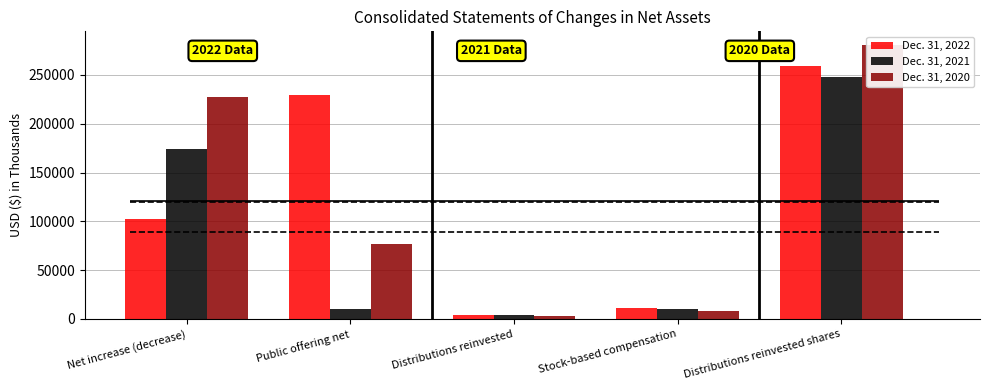

Between Distributions reinvested shares and Net increase (decrease), which is larger?

Distributions reinvested shares